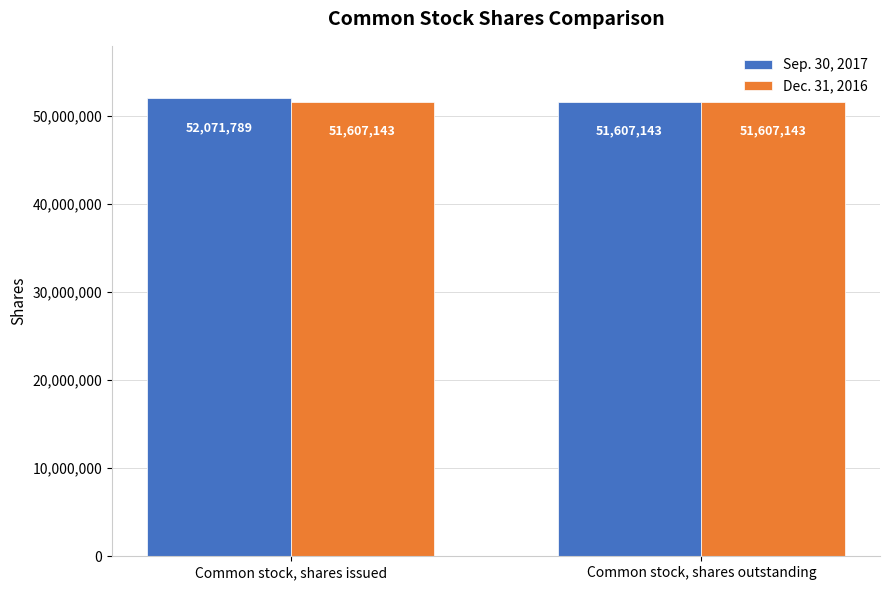

The value of Sep. 30, 2017 at Common stock, shares issued is 52071789. True or false?

True